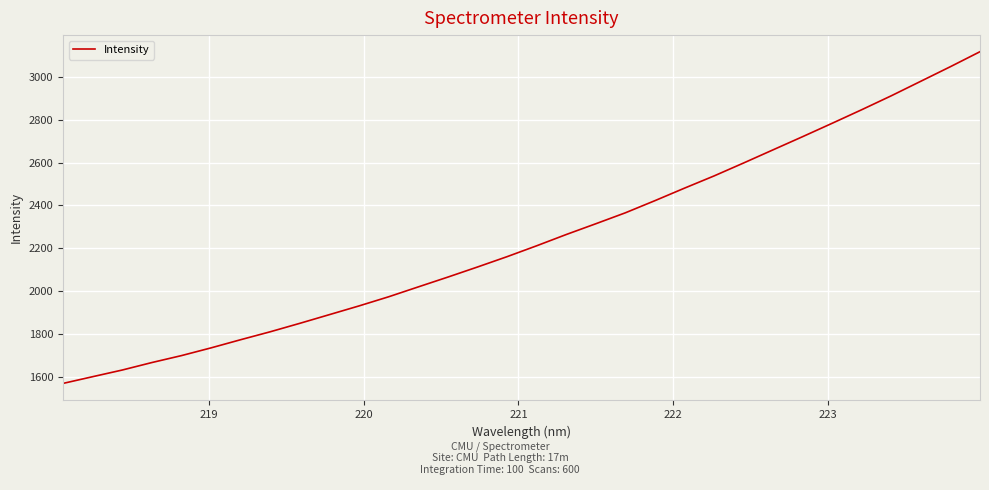

What is the difference between the maximum and minimum values?

1548.8